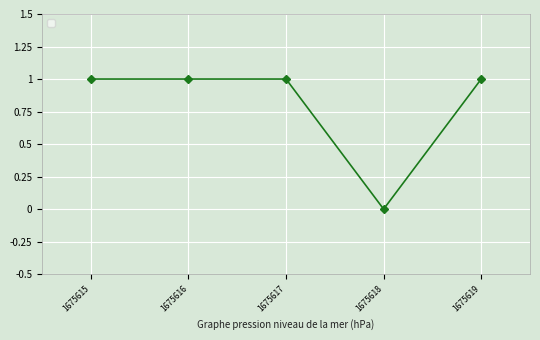

Between 1675618 and 1675616, which is larger?

1675616